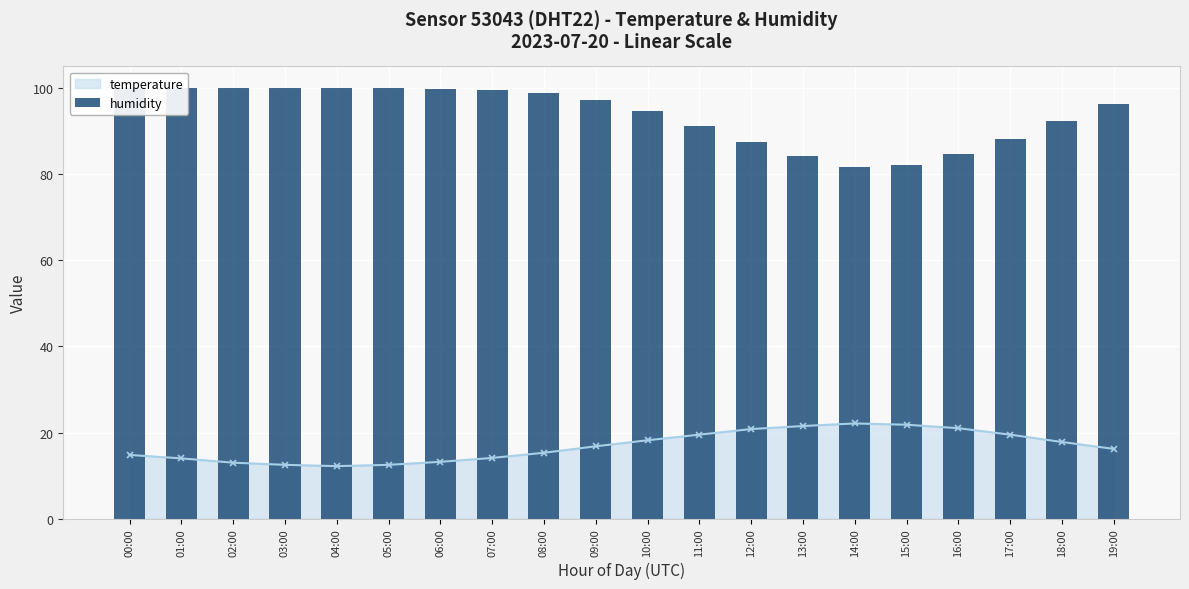

Read the value at 19:00.

96.1